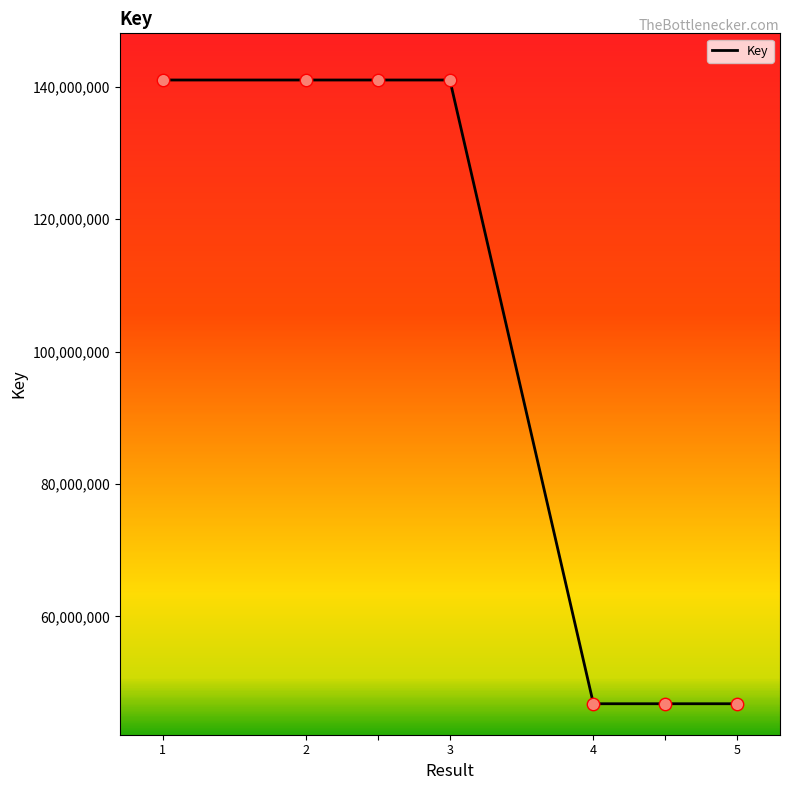

What is the sum of all values?

704431948